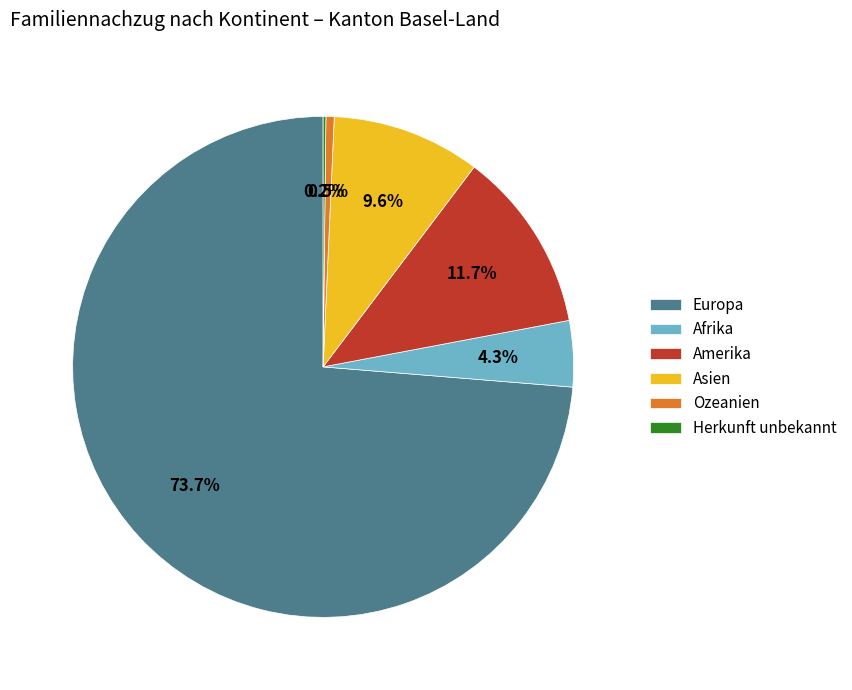

Which category has the biggest portion of the pie?

Europa